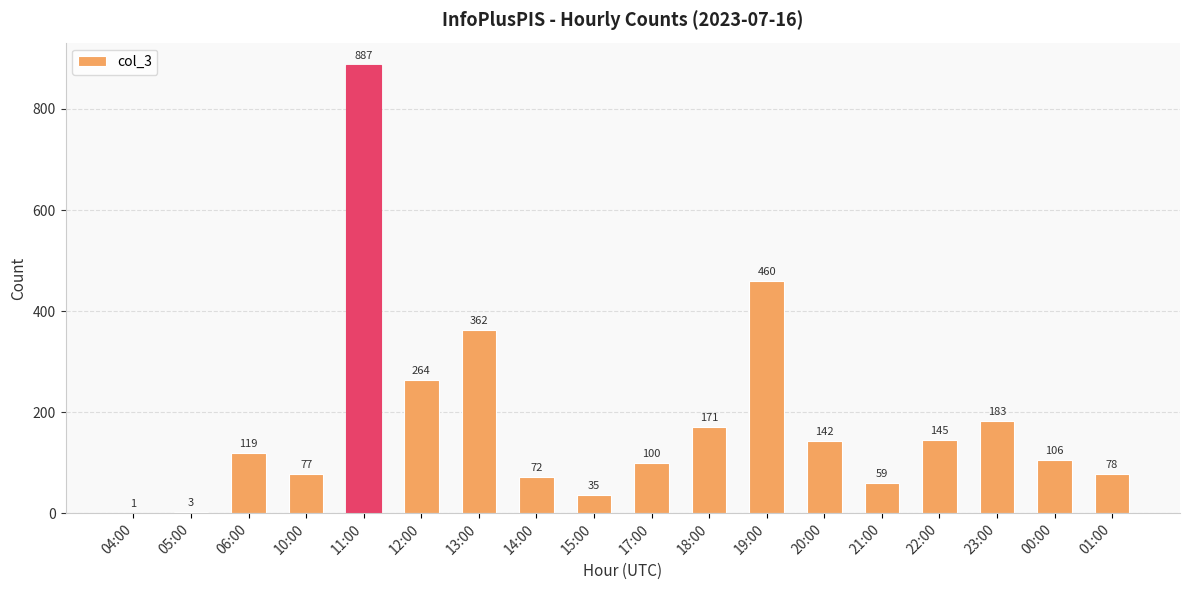

The chart shows a value of 58 at 20:00. True or false?

False